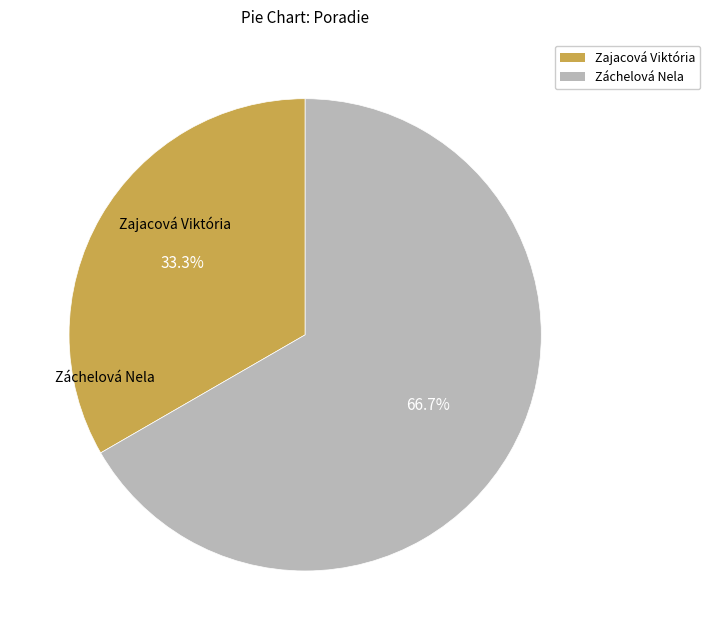

What is the ratio of the value at Záchelová Nela to the value at Zajacová Viktória?

2.0